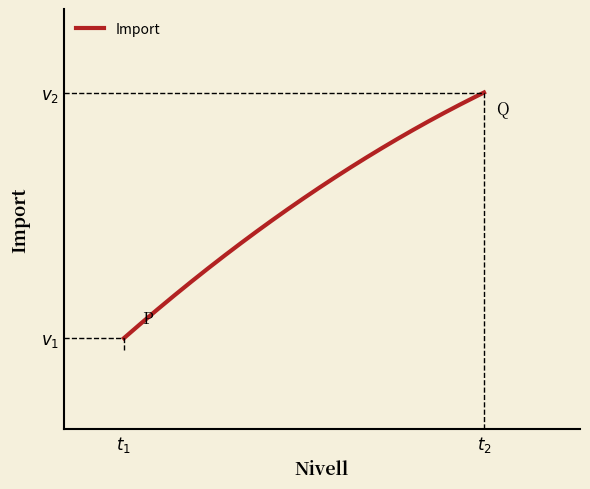

Does the chart display data point markers on the line(s)?

No